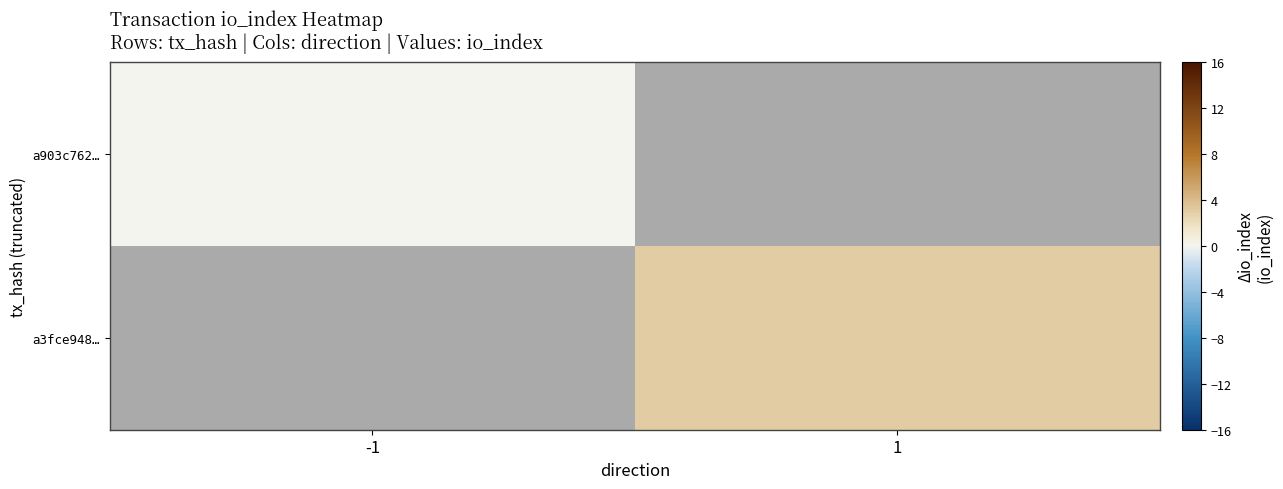

List the series in order of their overall mean, lowest first.

a903c762…, a3fce948…